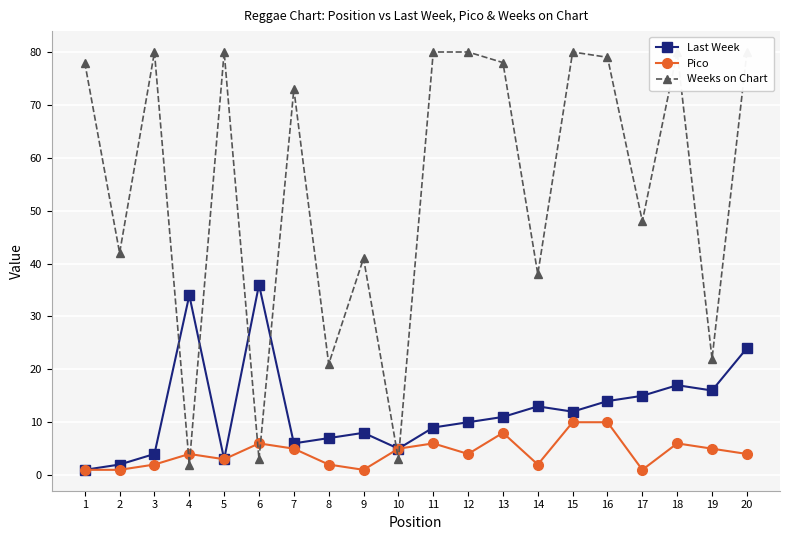

Does the chart display data point markers on the line(s)?

Yes